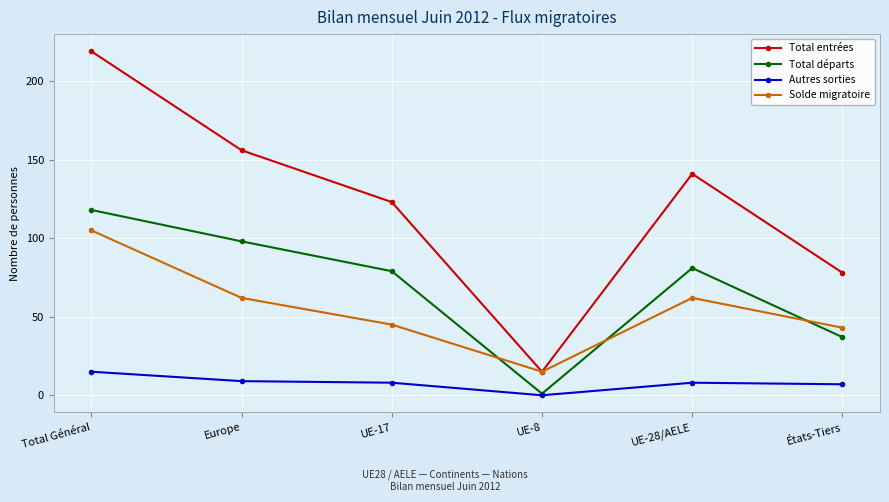

Where does the Total entrées series first go above 141?

Total Général